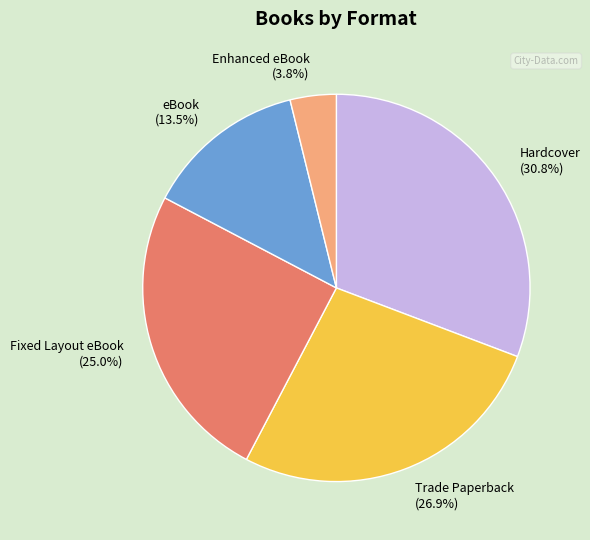

Does Enhanced eBook account for over 50% of the chart?

No